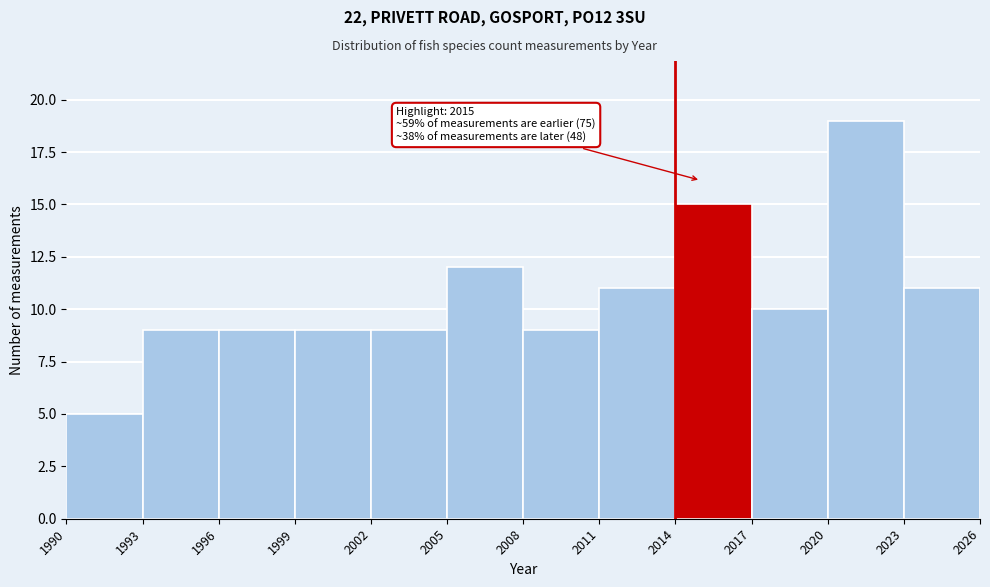

Which range on the x-axis has the tallest bar?

2020 to 2023